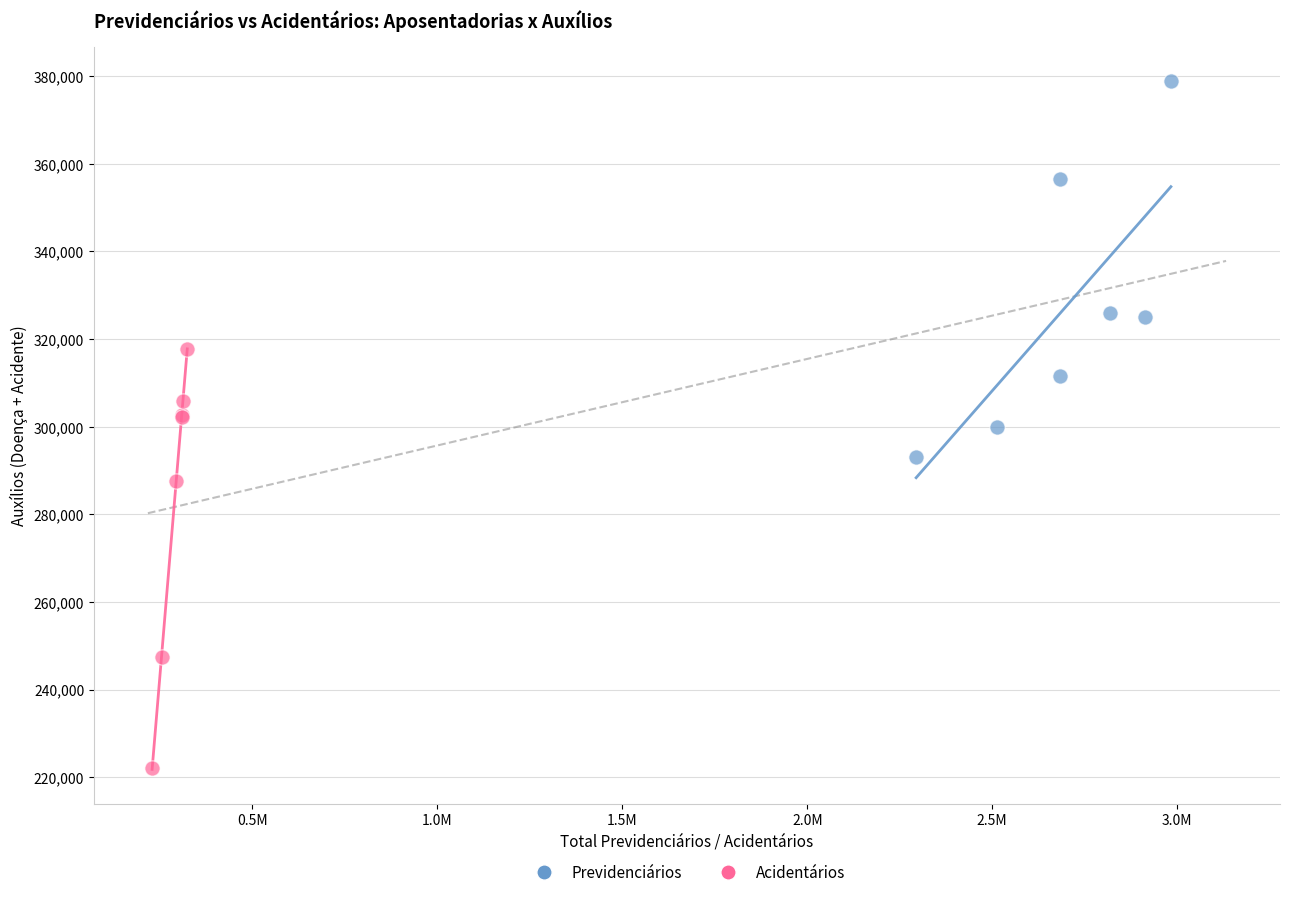

Which series contains the lowest Y value?

Acidentários